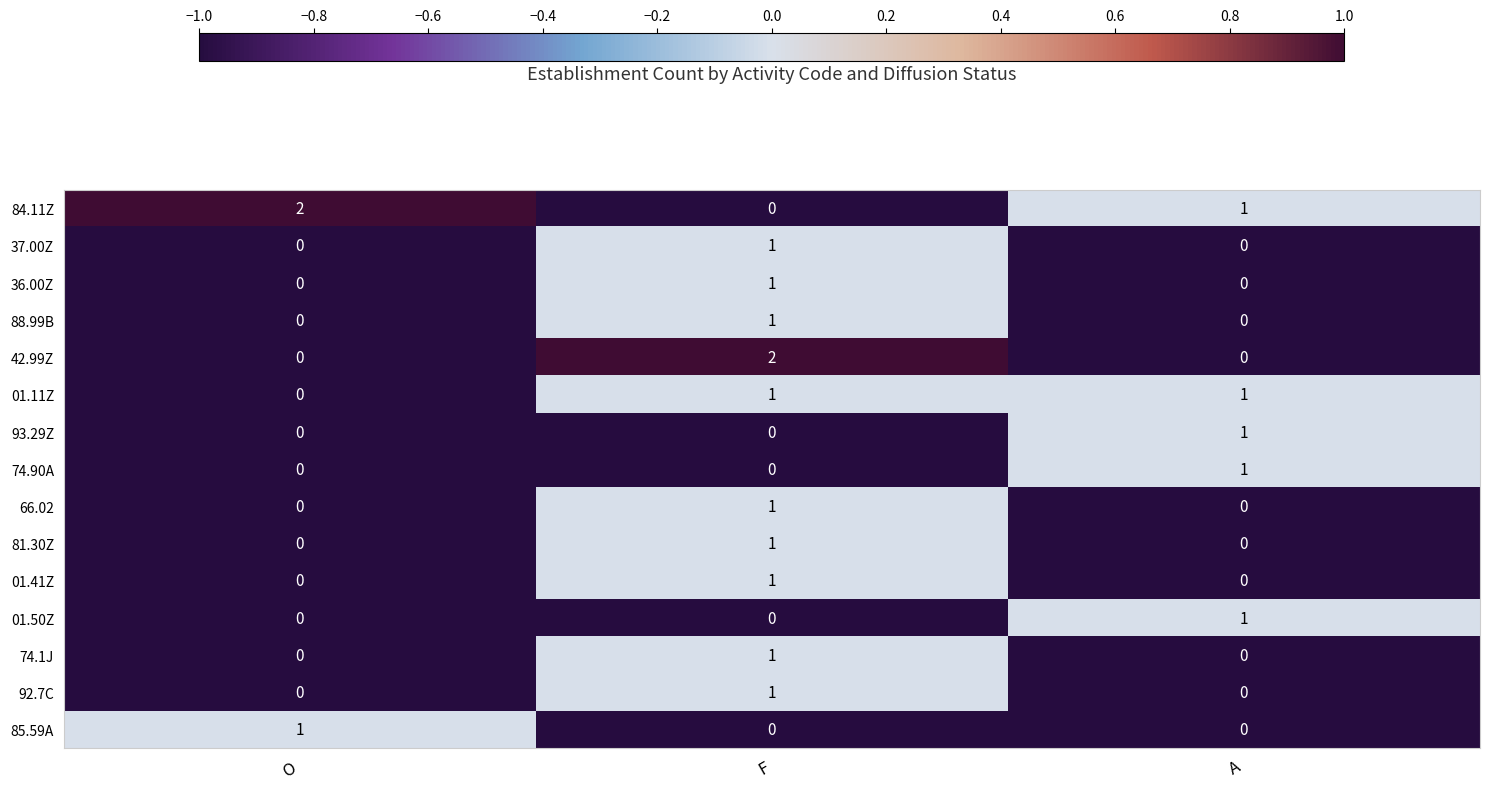

What is the sum of all 84.11Z values?

3